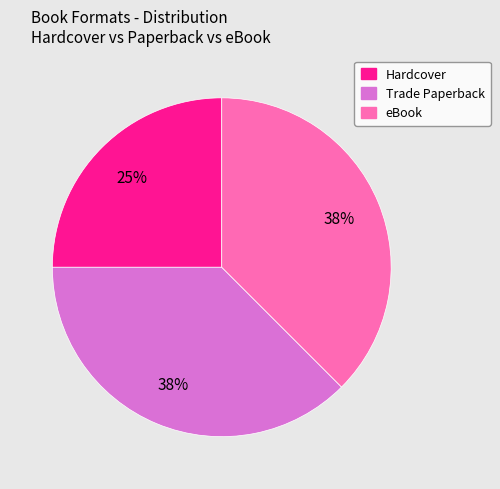

Is Trade Paperback the majority of the pie?

No